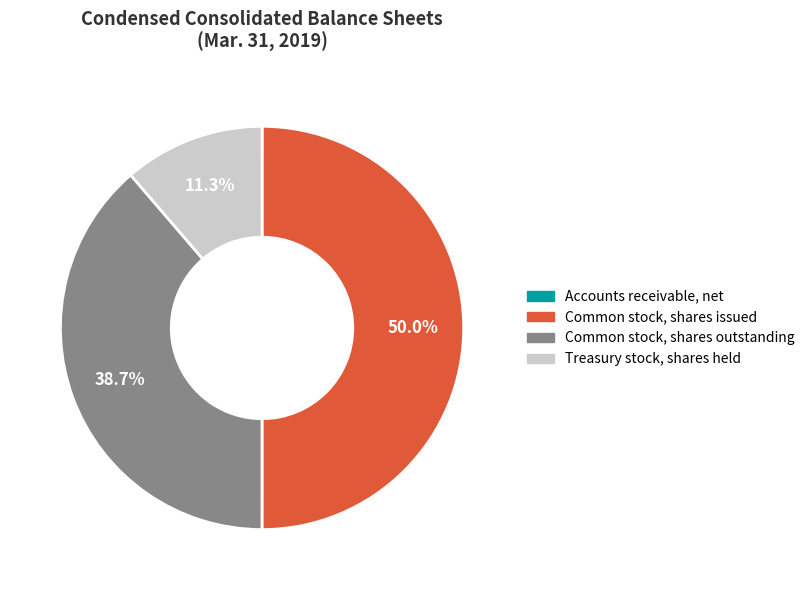

Which category has the biggest portion of the pie?

Common stock, shares issued